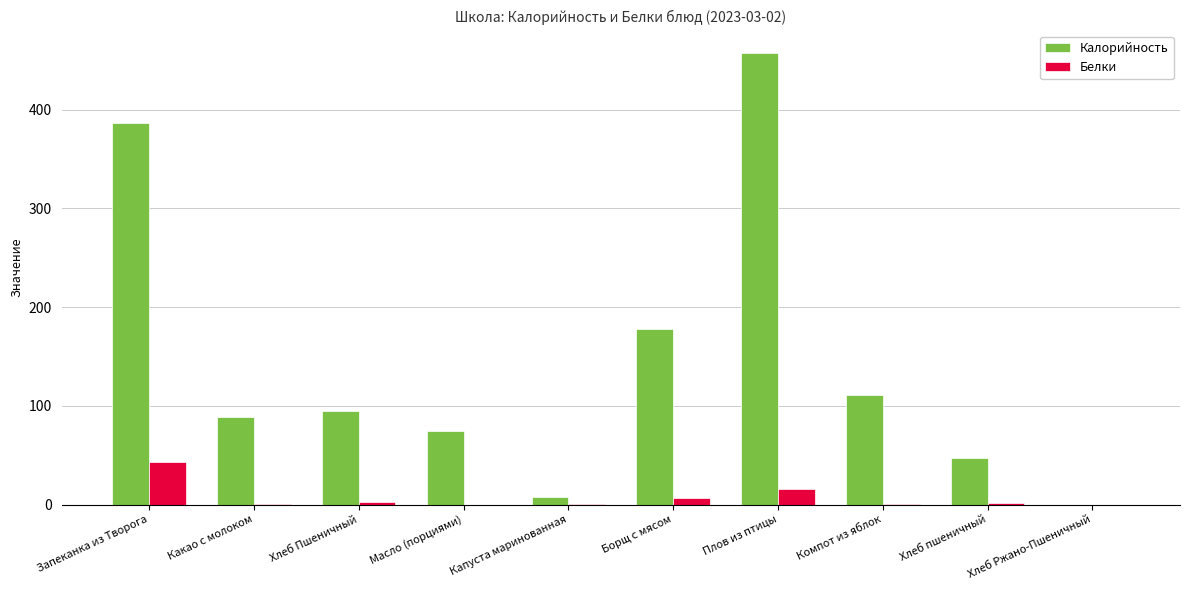

What is the sum of all Белки values?

71.9